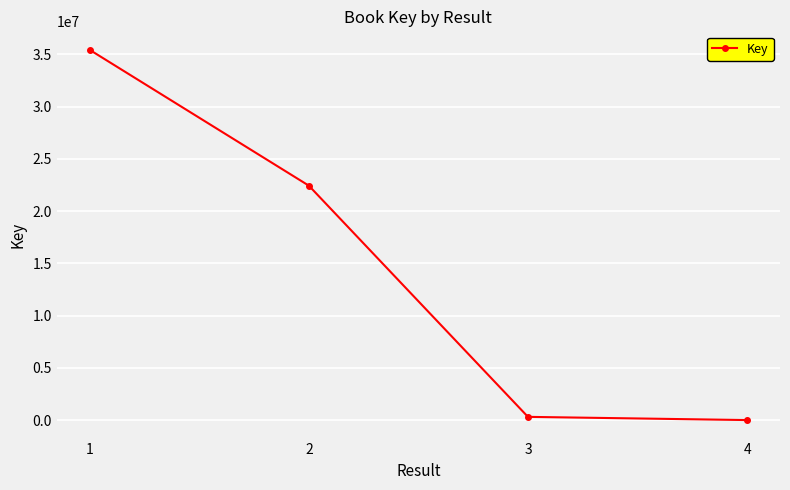

Reading right to left, what are all the values shown in this chart?

6140	313737	22441634	35437396